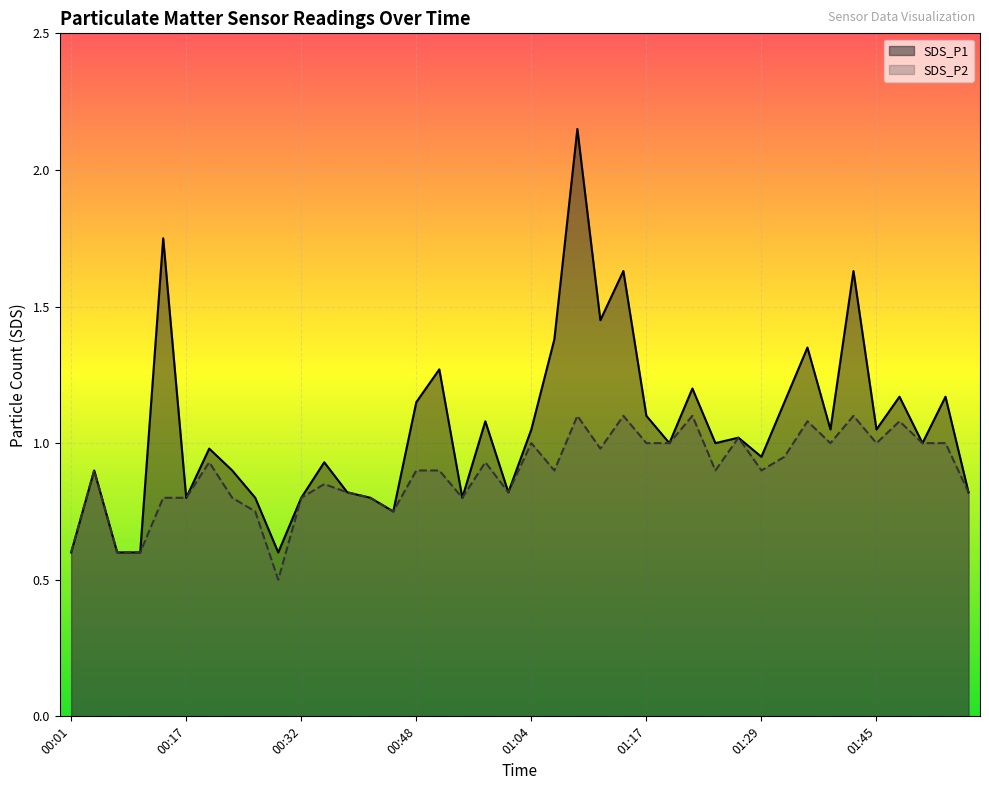

Which has a higher value, 00:06 or 01:34?

01:34